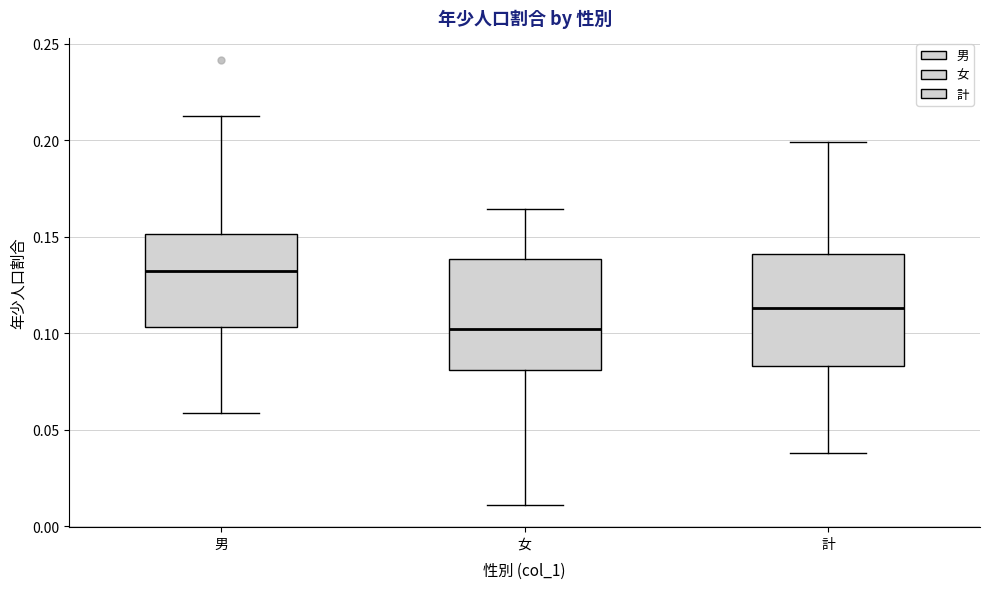

Where is the upper edge of the box for 計 on the y-axis? The values are not printed on the chart, so give them approximately, as read against the axis.

0.140